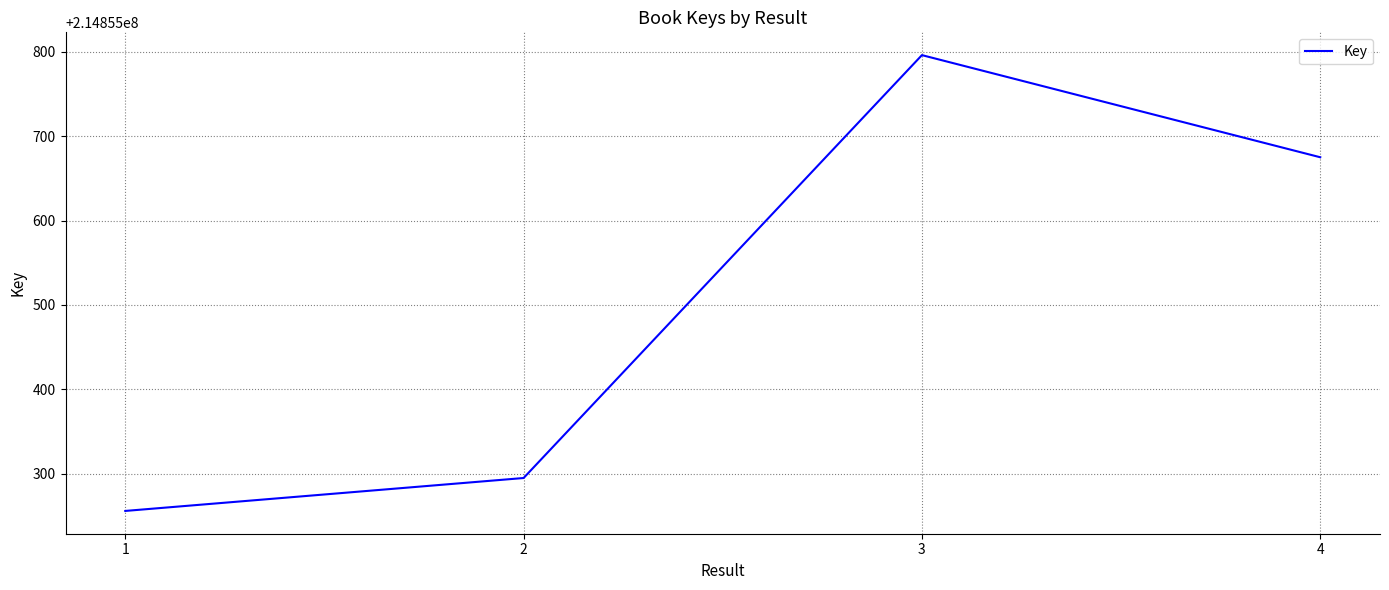

Is it true that the value at 3 is 291934468?

False